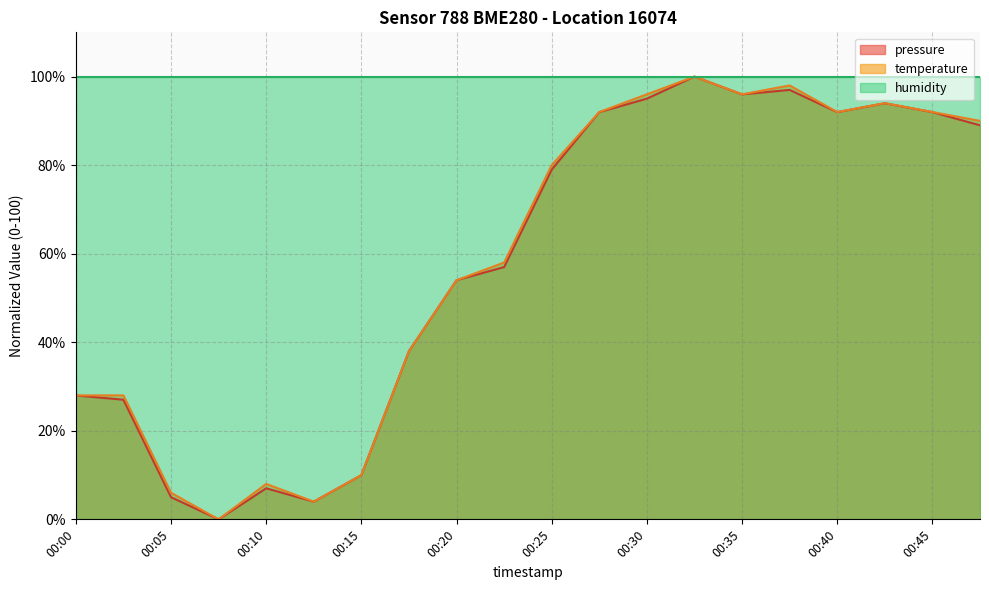

How many intersections are there between temperature and pressure?

2